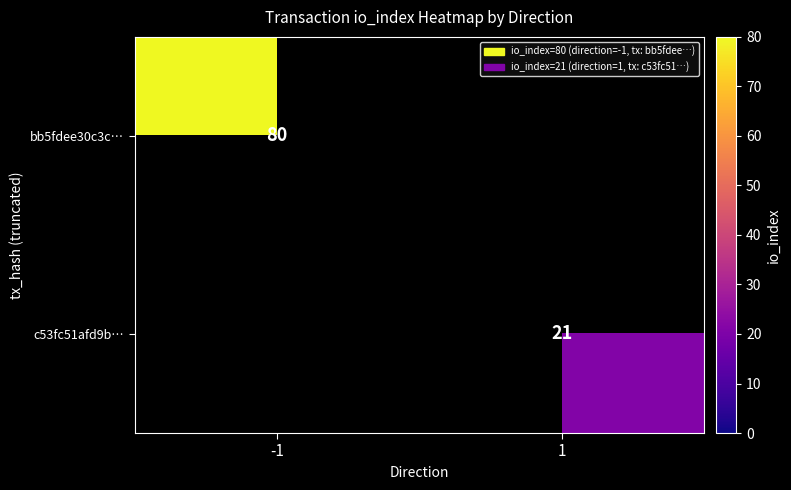

True or false: c53fc51afd9b… has a value of 21 at 1.

True